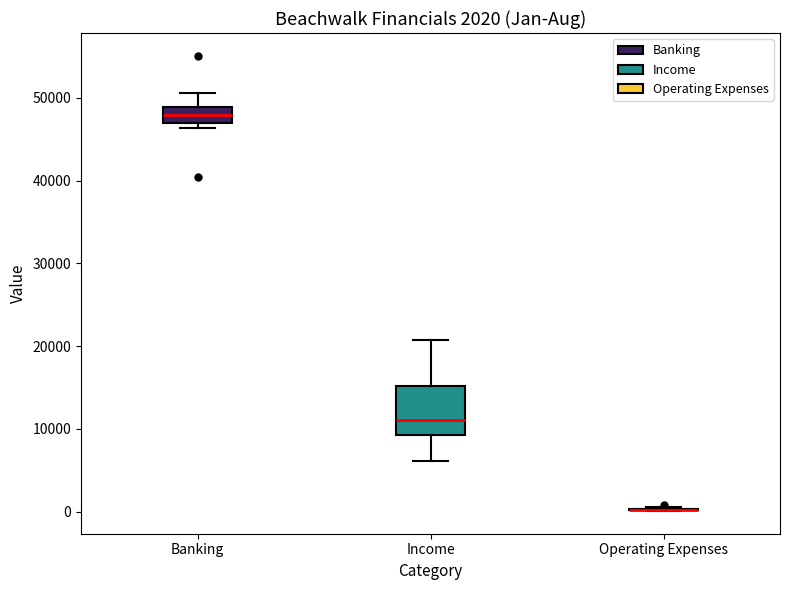

Comparing the boxes themselves (not the whiskers), which one is the tallest?

Income